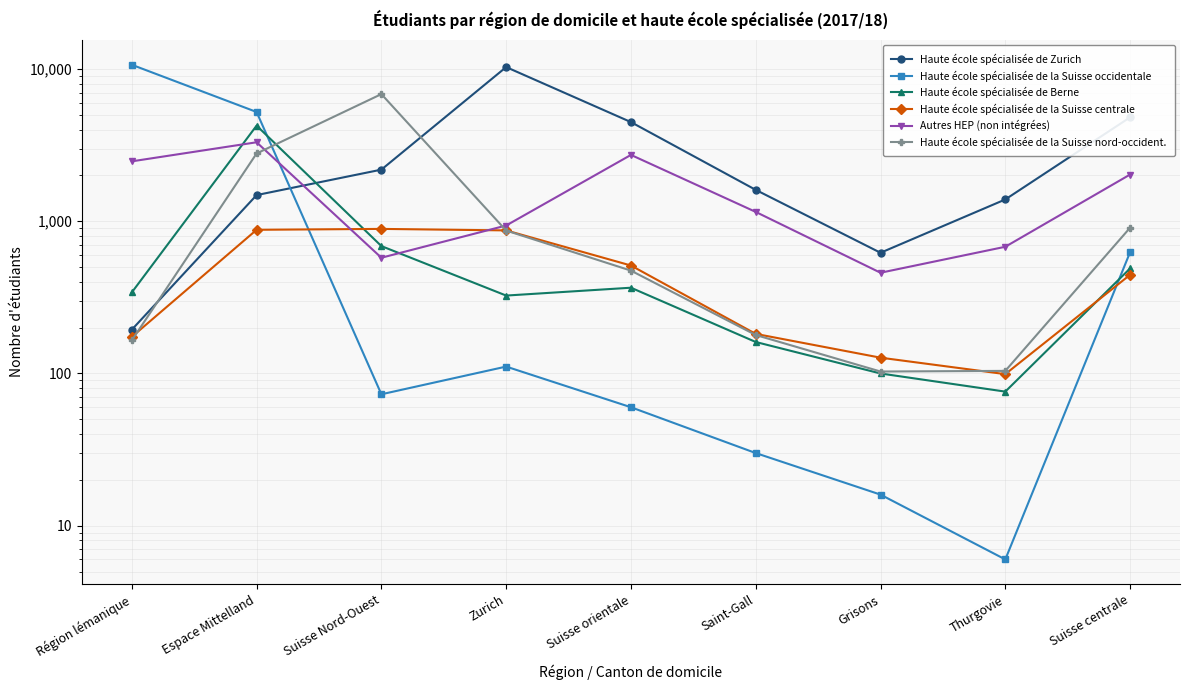

True or false: Haute école spécialisée de la Suisse occidentale has more than 2 interior local peaks.

False